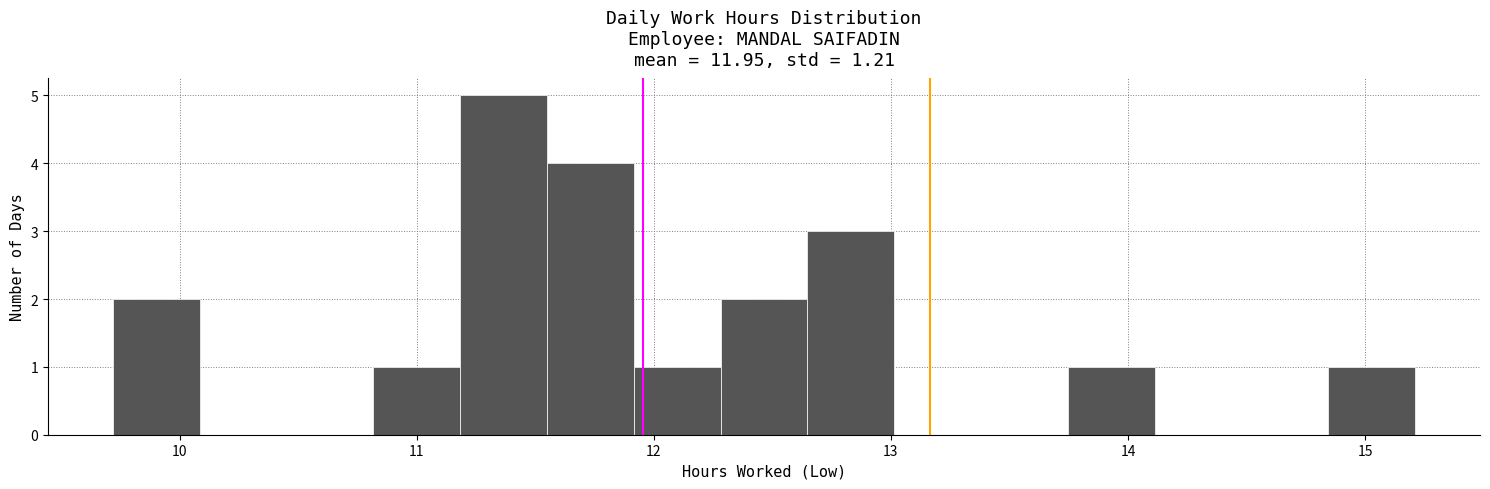

Around what value on the x-axis is the tallest bar? Give the approximate position of its centre, as read against the axis.

11.4